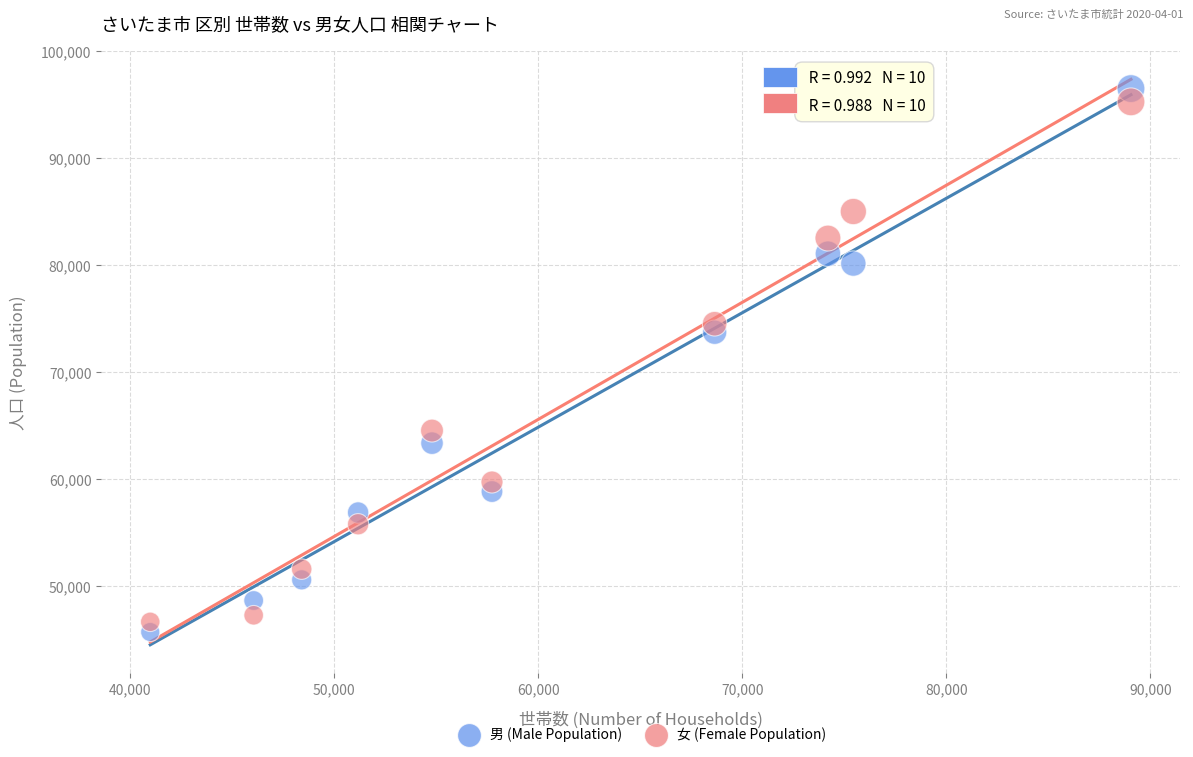

Across all data points, what is the range of X values (max minus min)?

48074